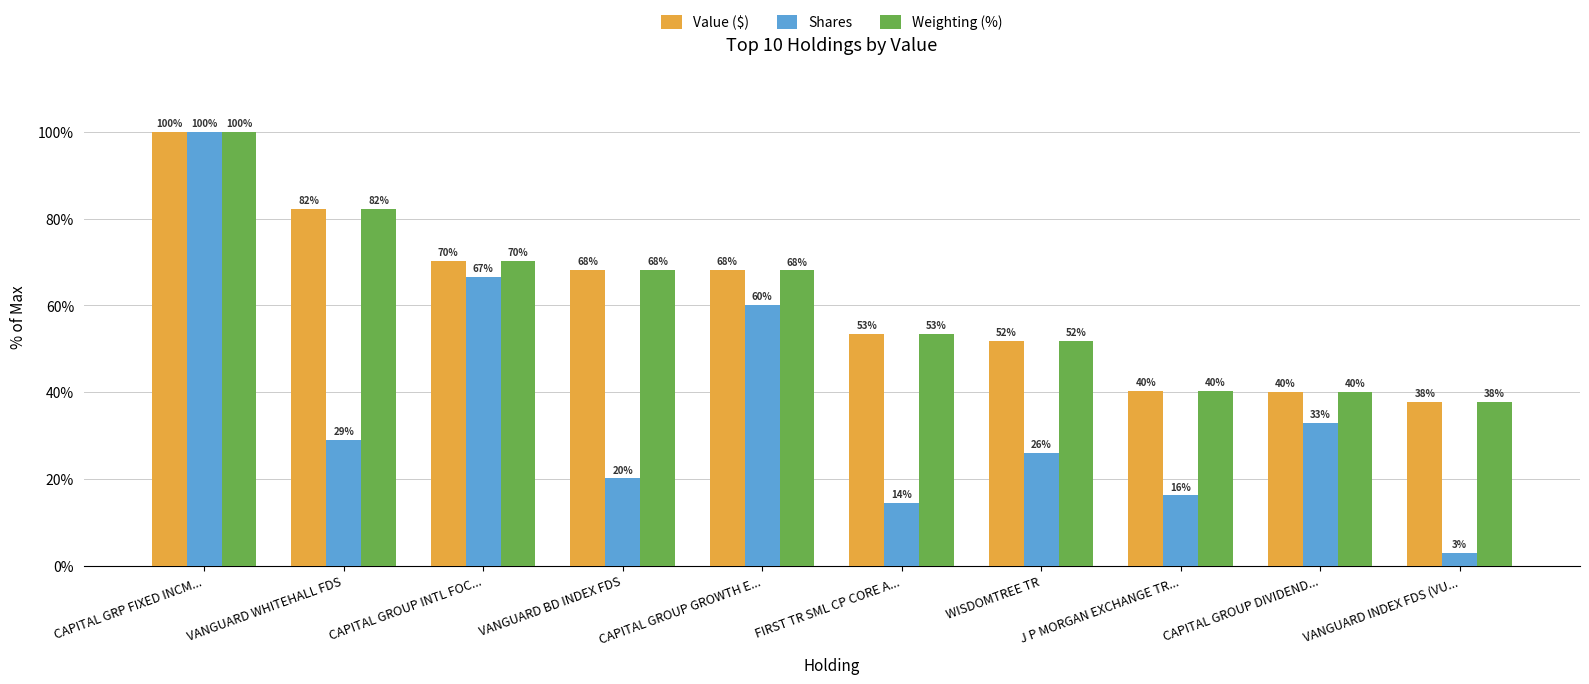

Which series has the largest range (max minus min)?

Shares